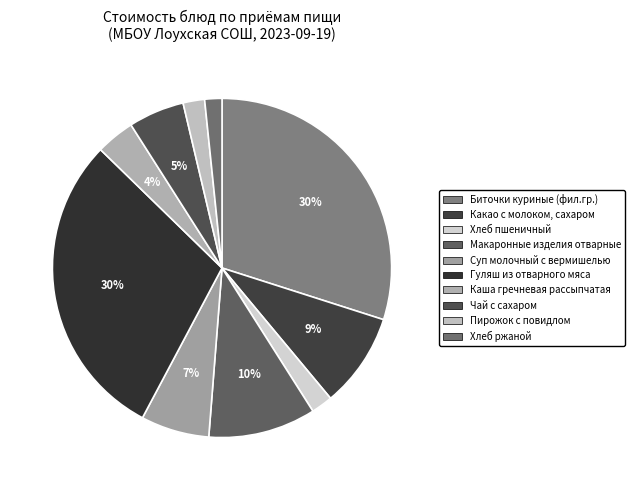

To the nearest percent, what is the difference between the Хлеб ржаной and Гуляш из отварного мяса slice percentages?

28%